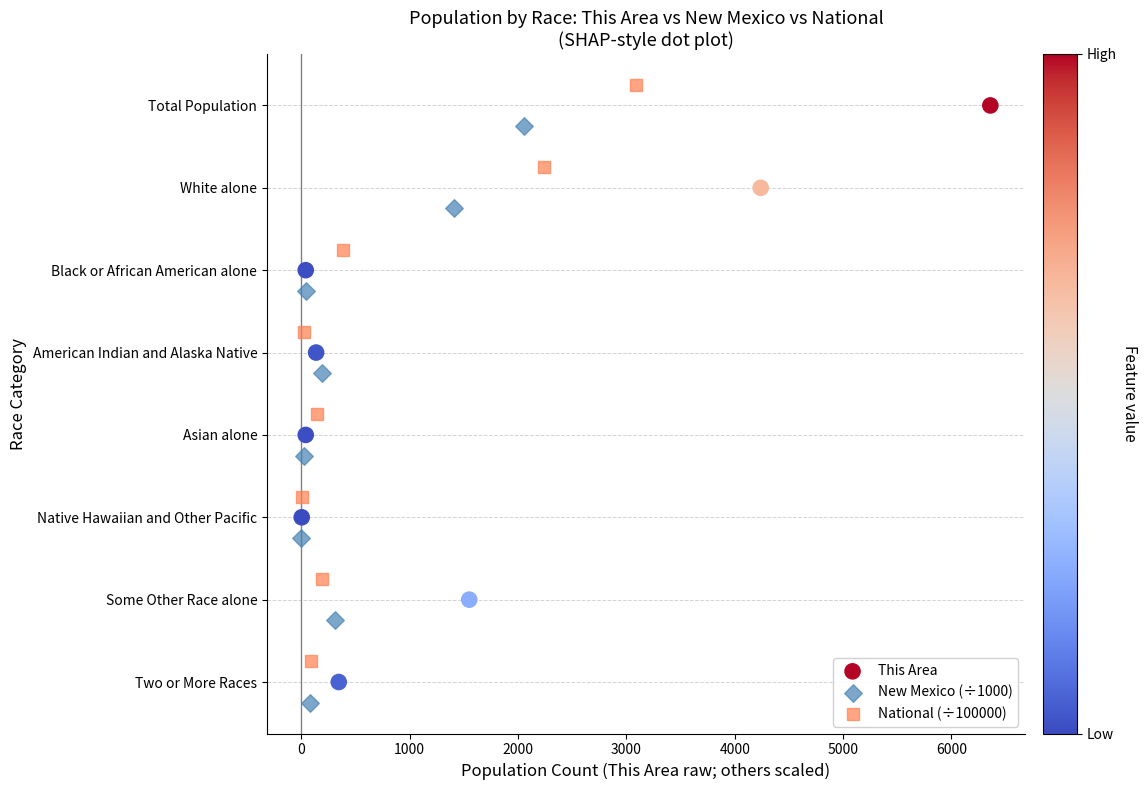

Which series has the largest Y range (max minus min)?

This Area